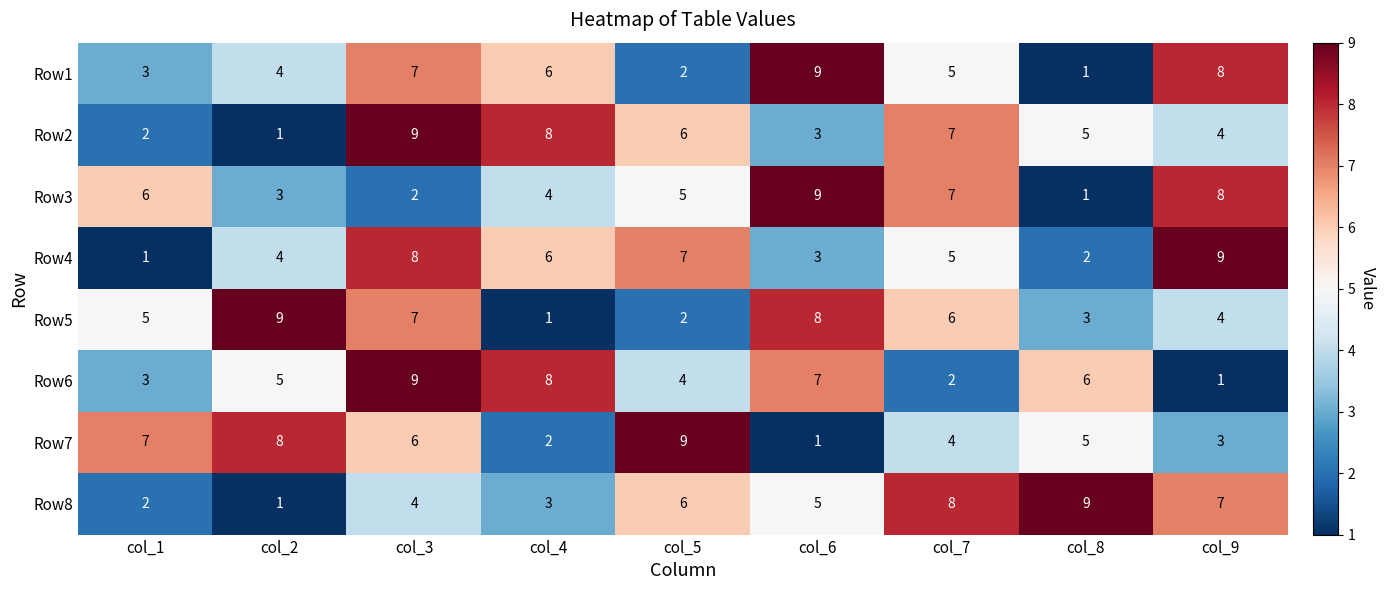

What is the difference between the second highest and minimum values in the Row2 series?

7